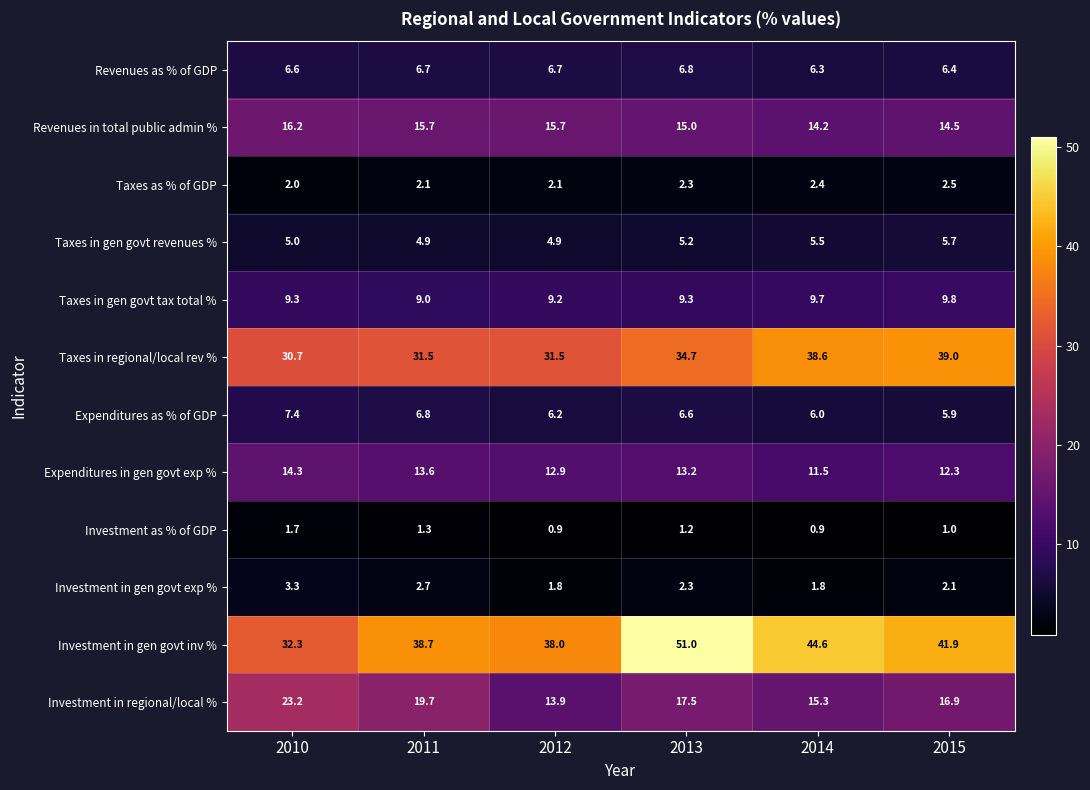

At which category is the sum across all series the highest?

2013